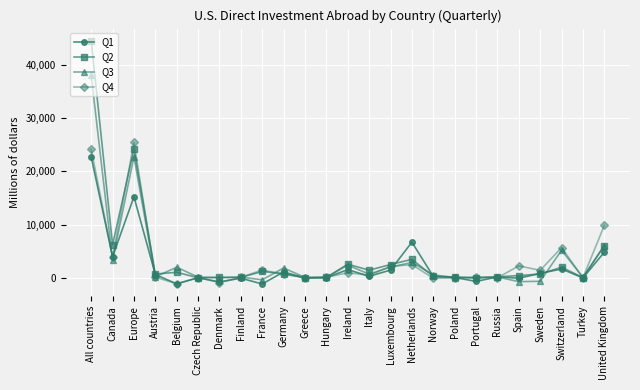

Where is Q4 nearest to the value 12145?

United Kingdom